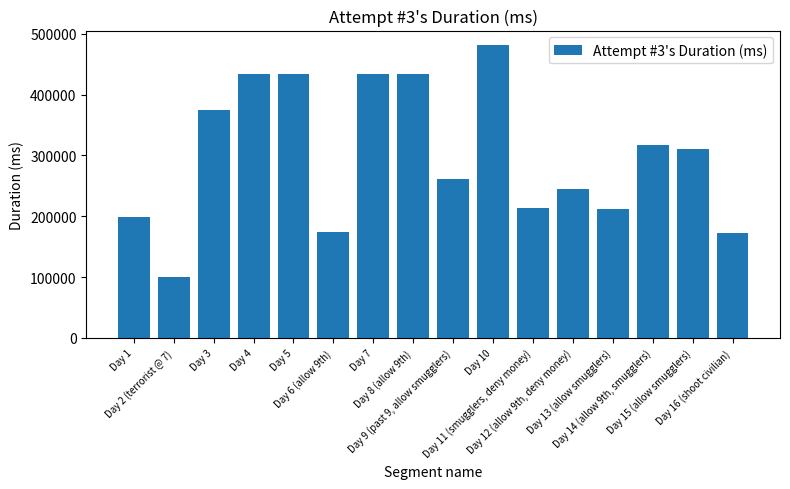

What is the ratio of the value at Day 6 (allow 9th) to the value at Day 9 (past 9, allow smugglers)?

0.7